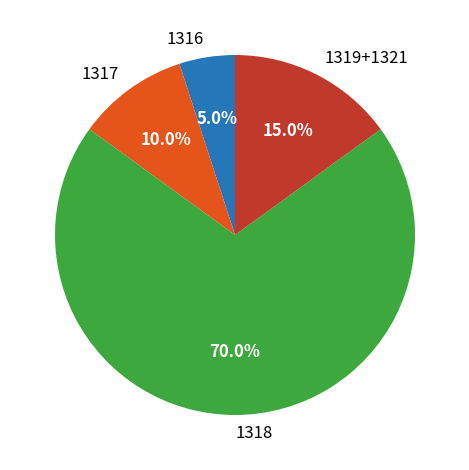

Combined, what portion of the pie is 1317 and 1318?

80.0%